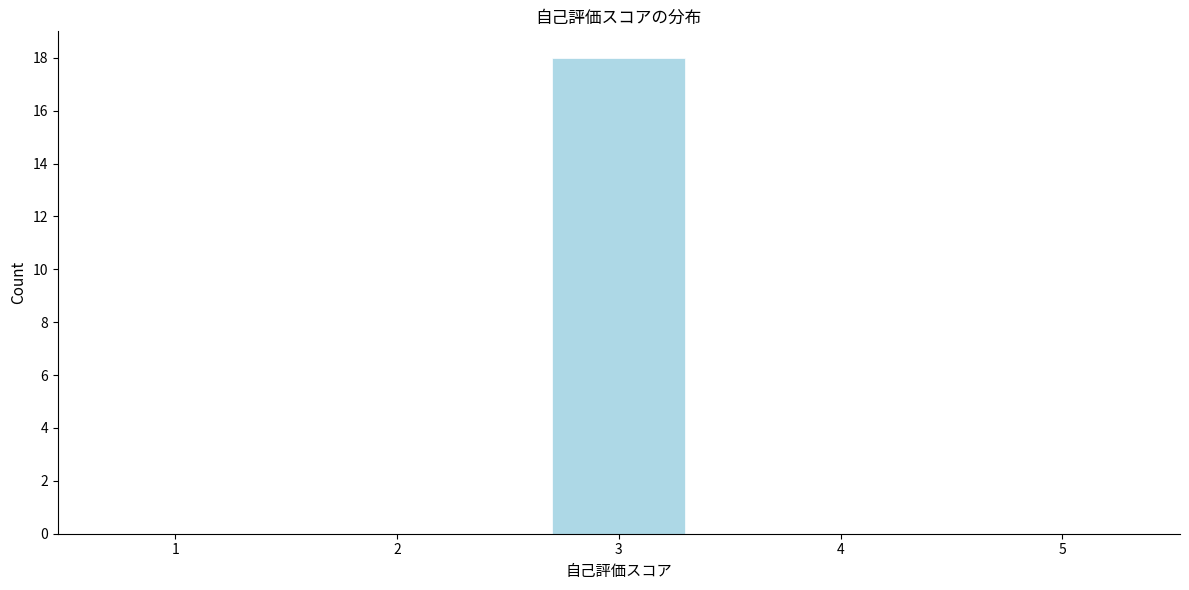

Which range on the x-axis has the tallest bar?

2.5 to 3.5